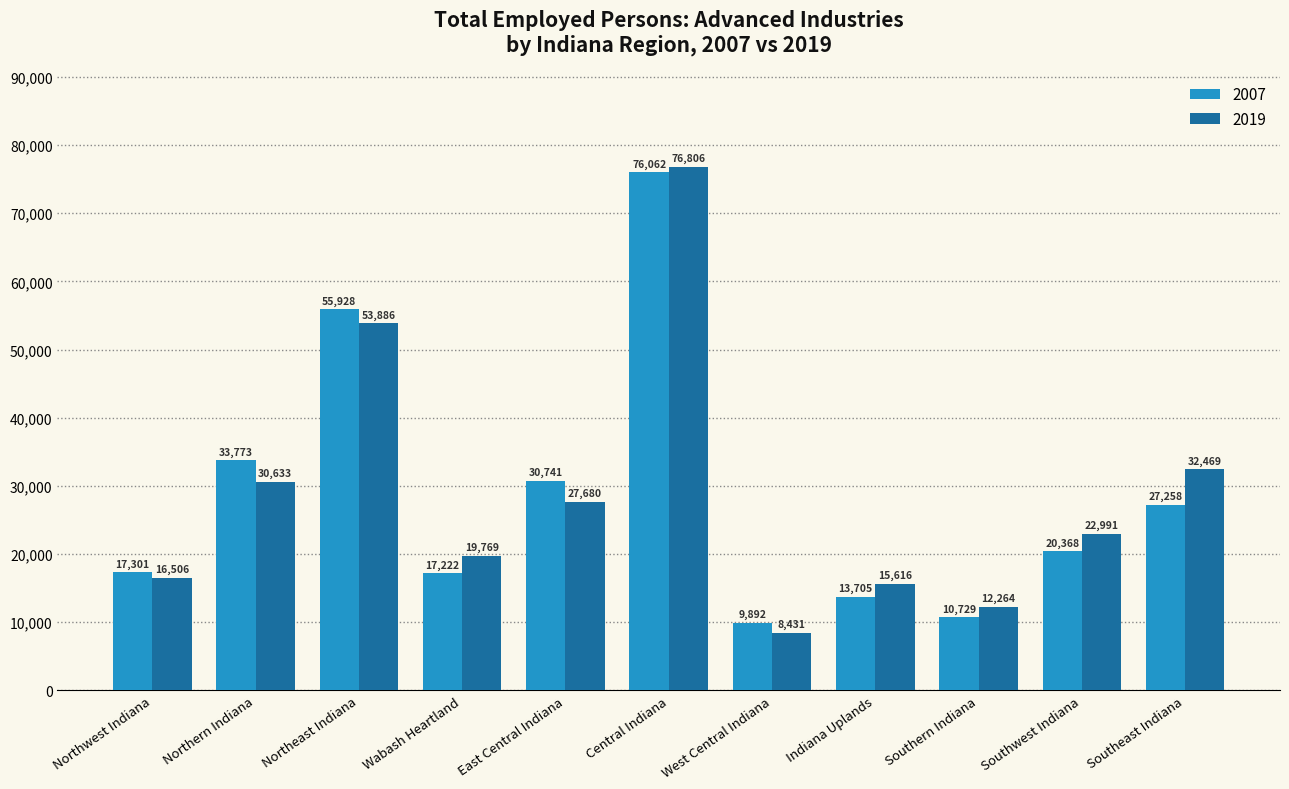

How many bars are there in total?

22